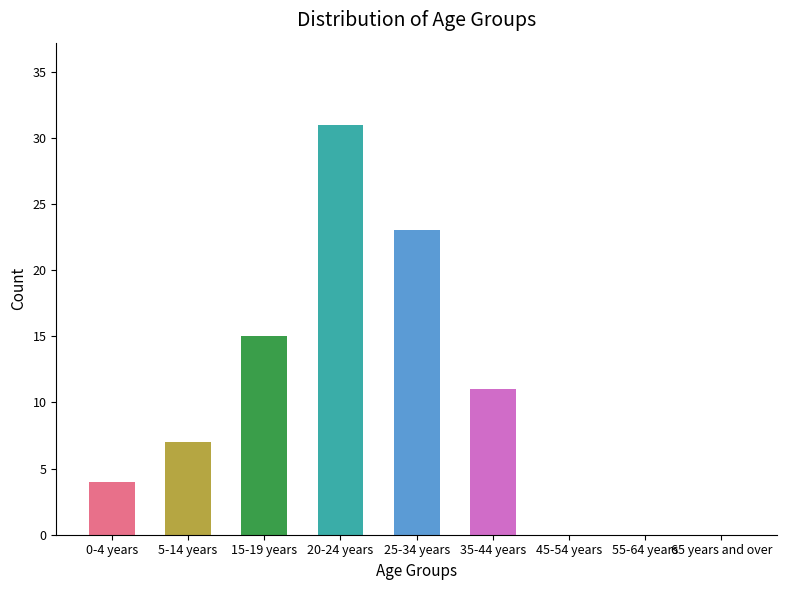

At which category does the chart reach its peak across all series?

20-24 years